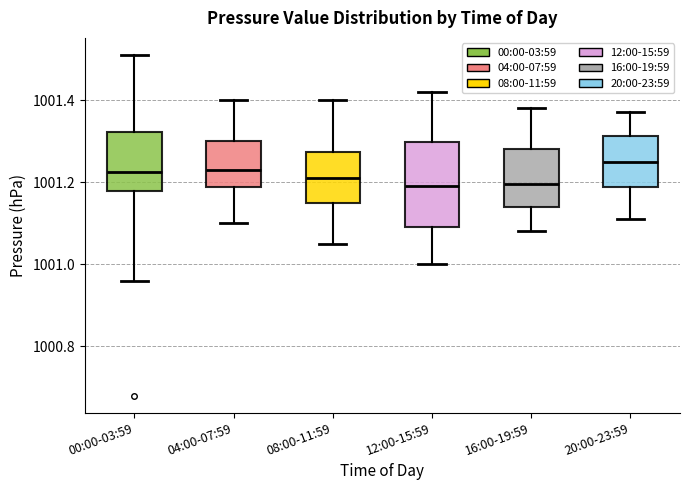

Where does the lower whisker of the box for 00:00-03:59 end on the y-axis? The values are not printed on the chart, so give them approximately, as read against the axis.

1000.96